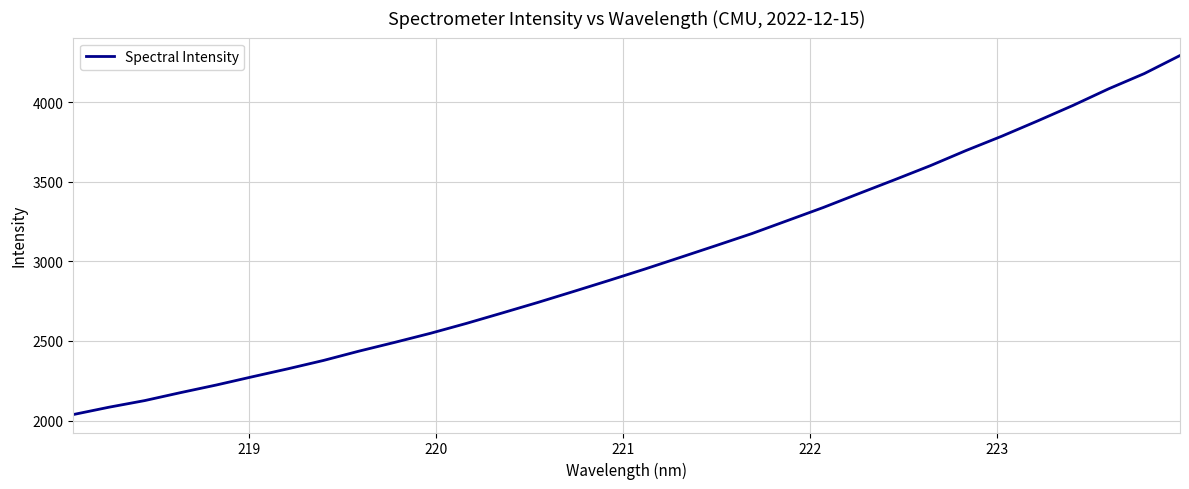

What is the minimum value shown in the chart?

2037.6